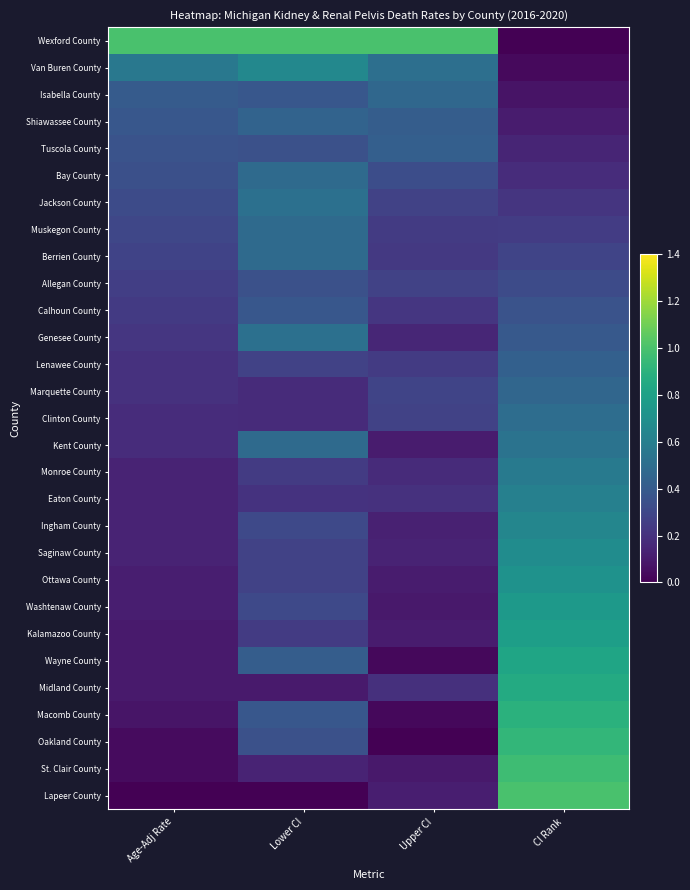

What is the difference between the highest and lowest values at Upper CI?

1.0